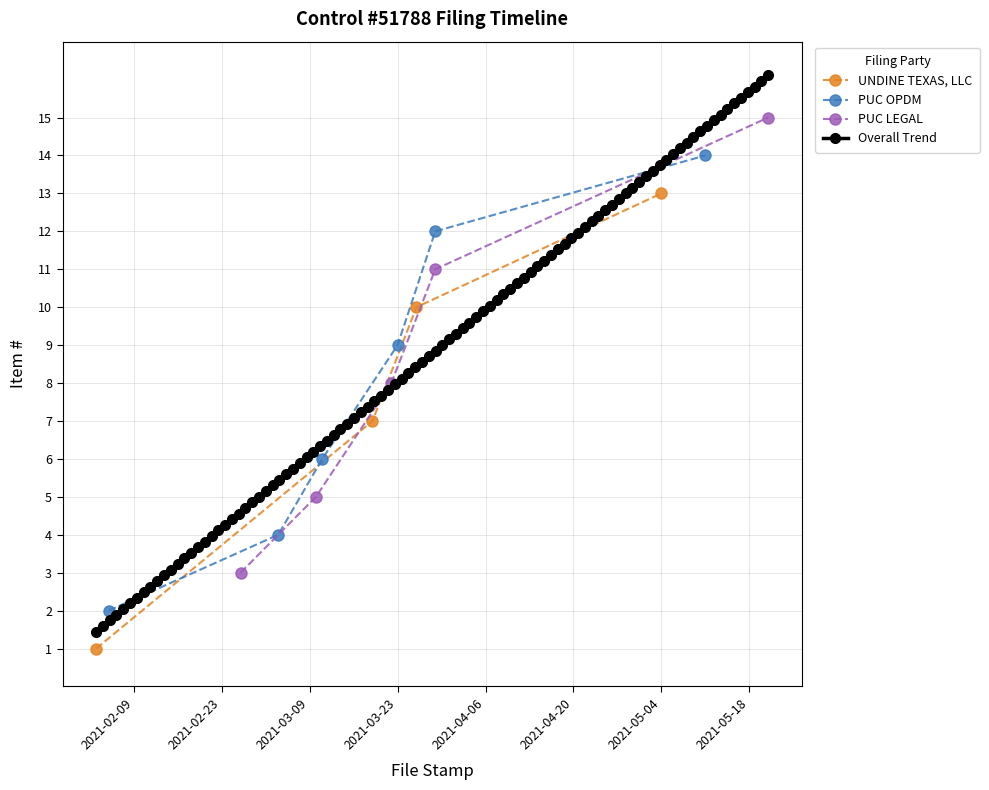

What is the sum of all values?

120